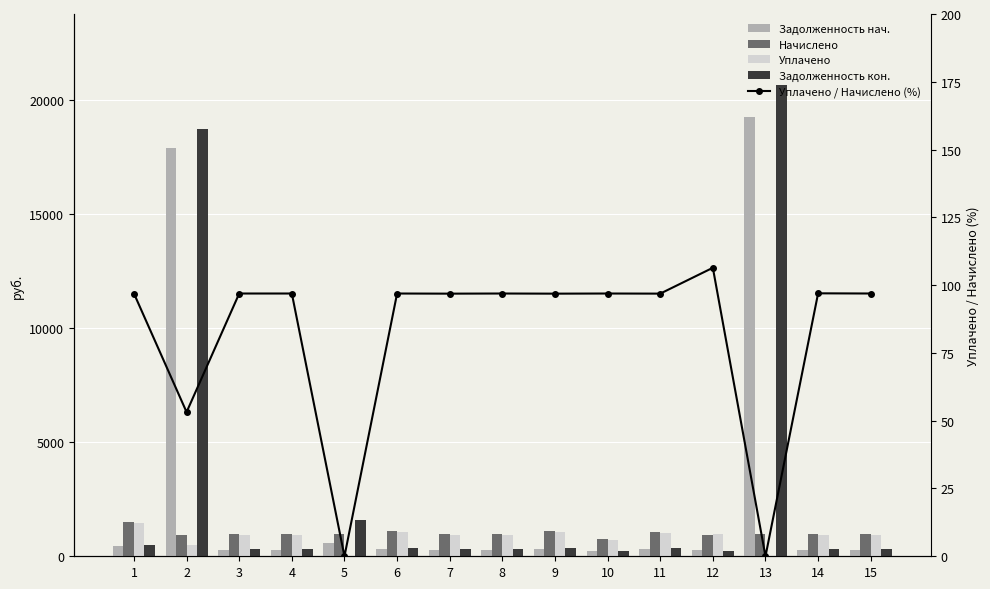

At which label does Начислено first exceed 979?

1